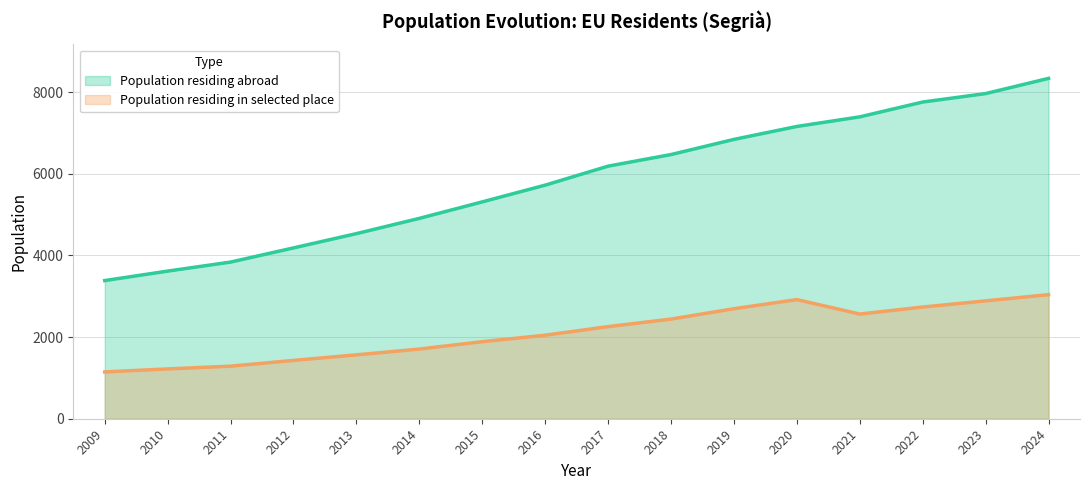

Is the value of Population residing abroad at 2010 greater than the value of Population residing in selected place at 2010?

Yes